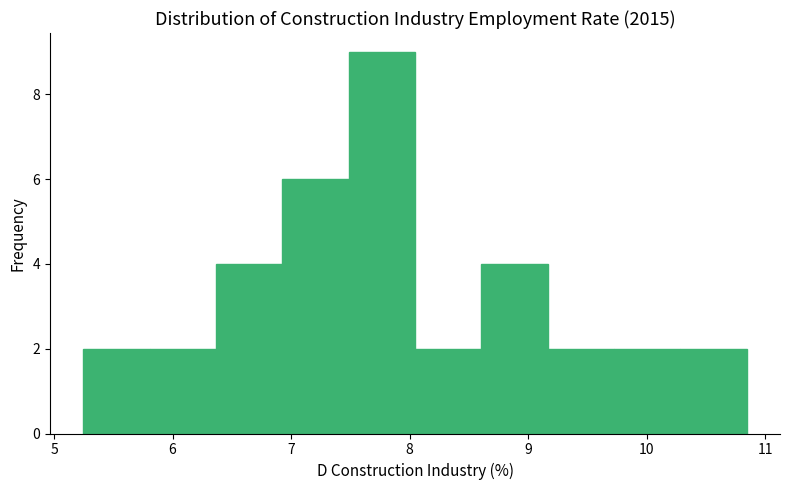

Over which range of the x-axis is the bar tallest?

7.5 to 8.0